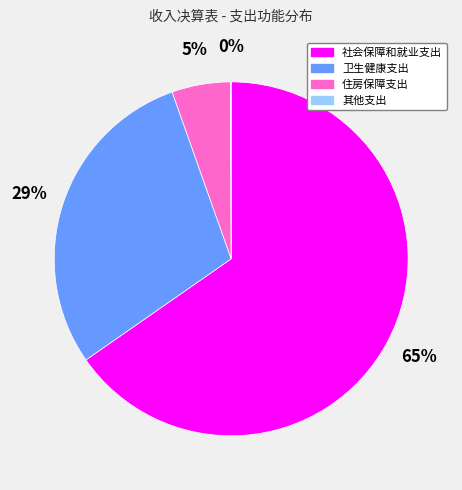

Is it true that 住房保障支出 is 19% of the pie?

False